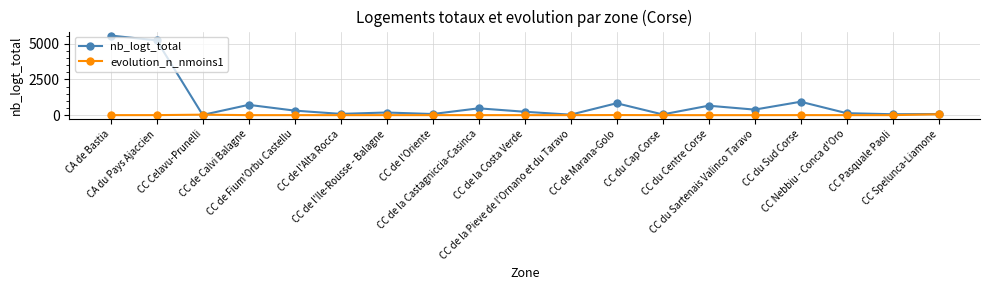

Which series changed the most between CC Celavu-Prunelli and CC de la Castagniccia-Casinca?

nb_logt_total